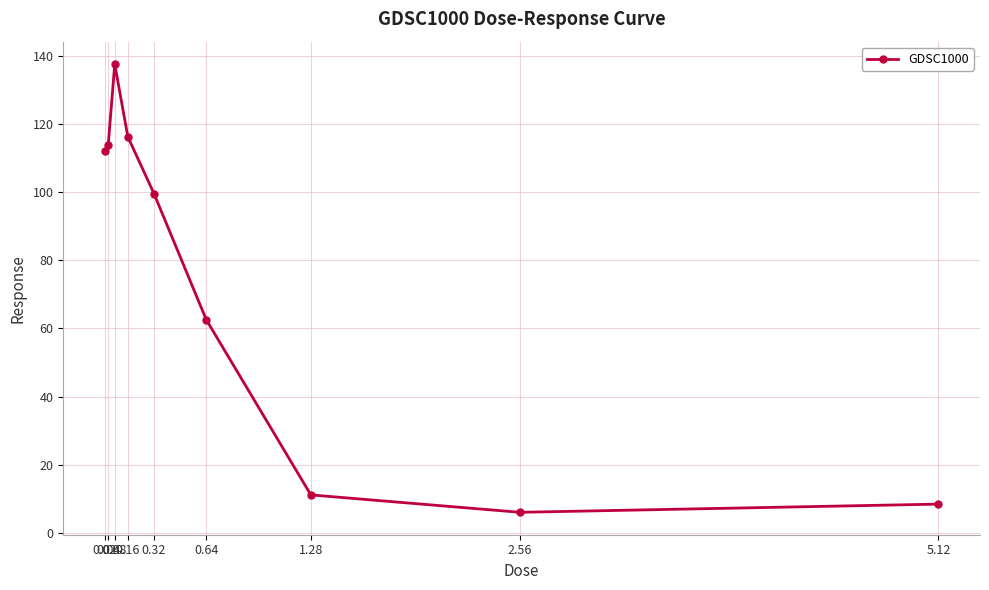

What value does the data have at 0.04?

113.8